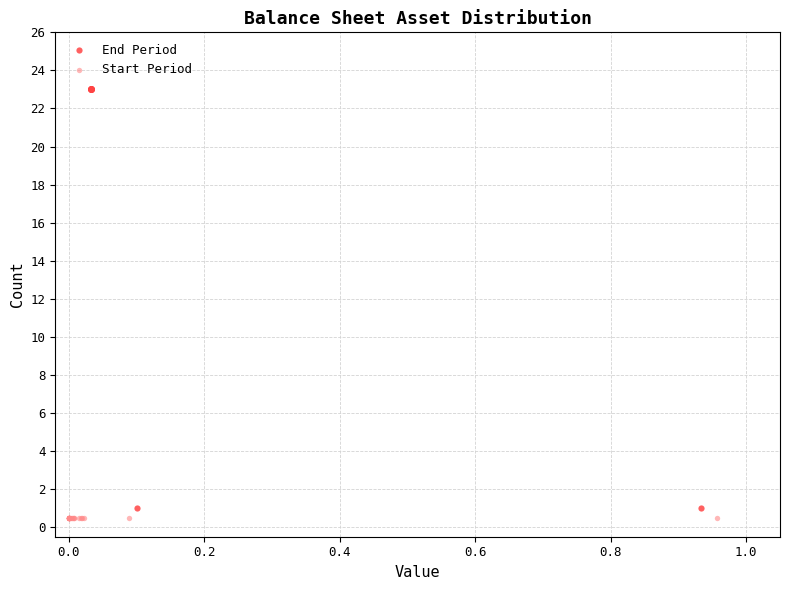

Which series contains the highest Y value?

End Period